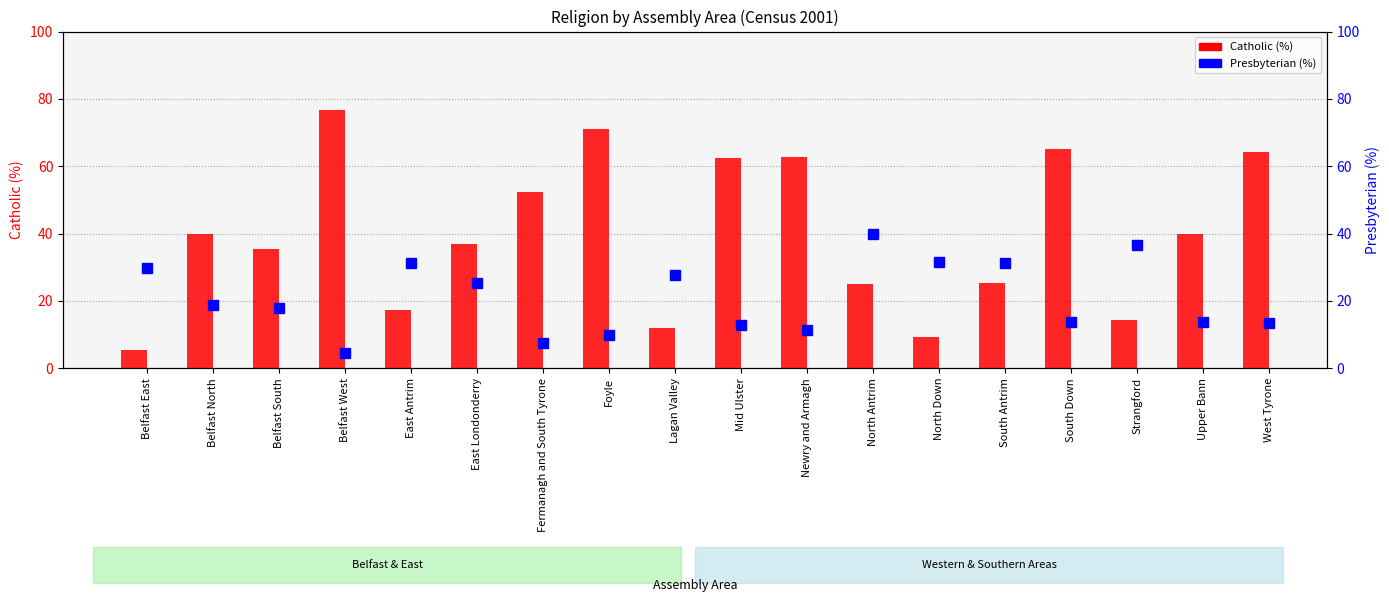

How many values in the Catholic (%) series are below 39?

9